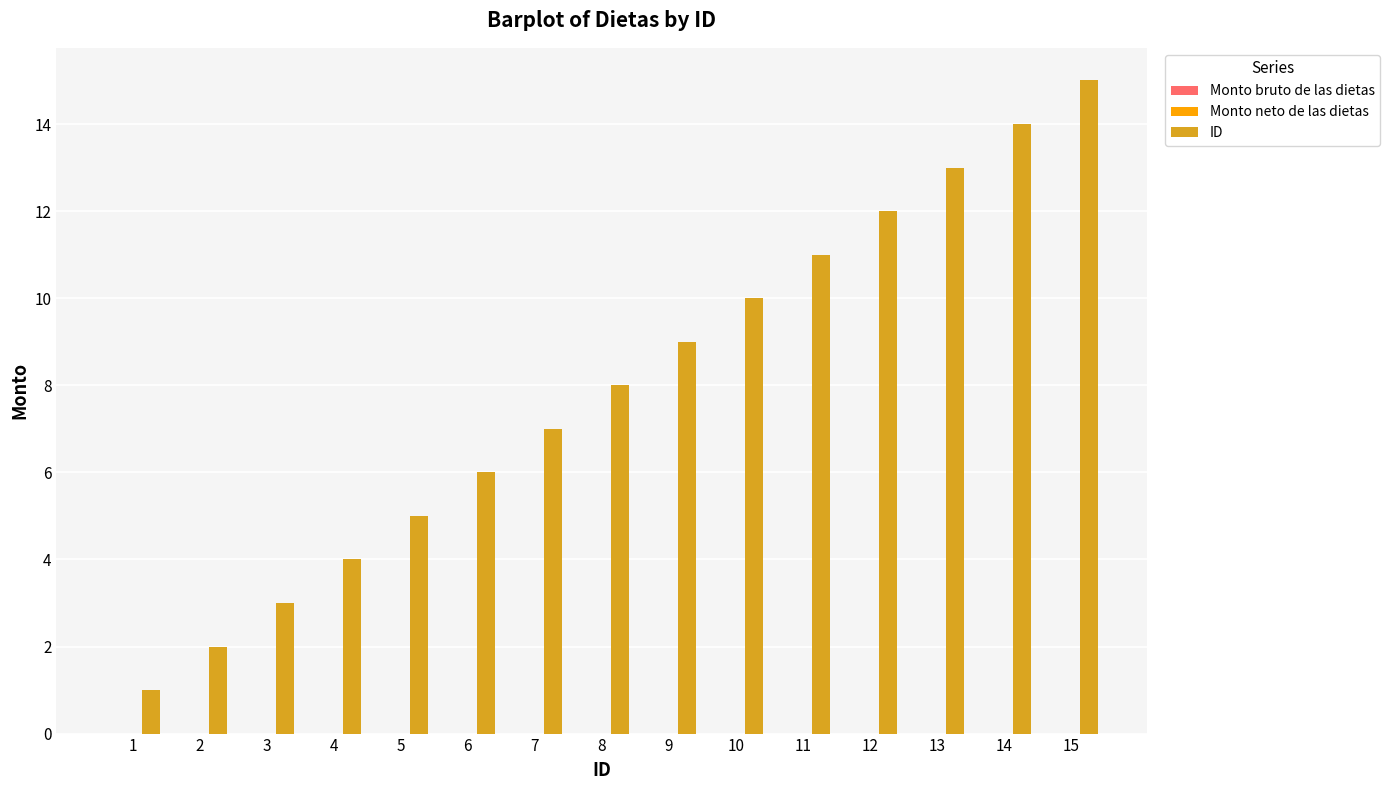

What is the difference between the maximum and minimum values?

14